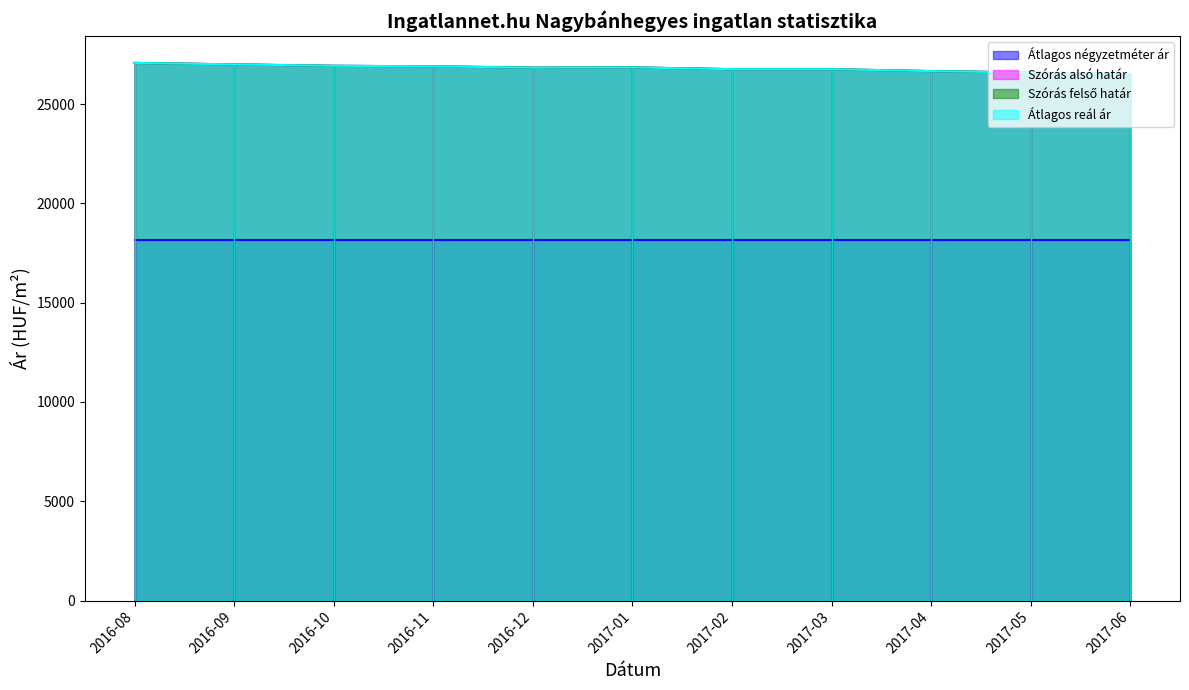

What is the label of the 1st point from the left?

2016-08